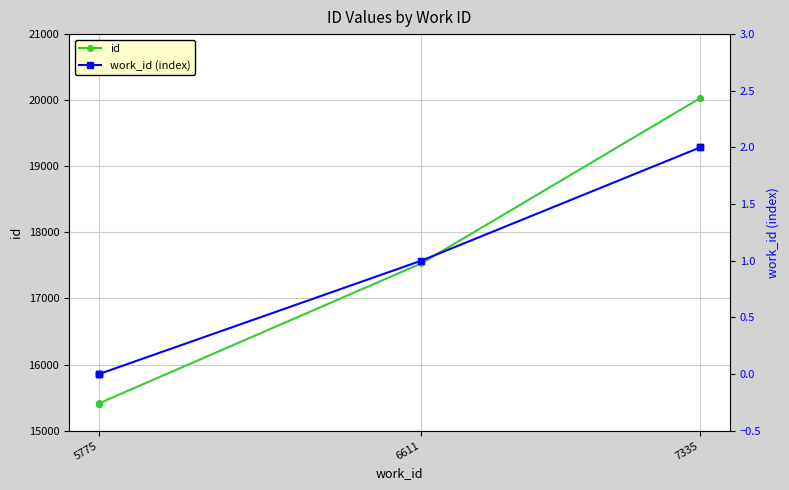

Is it true that work_id (index) equals 1 at 5775?

False